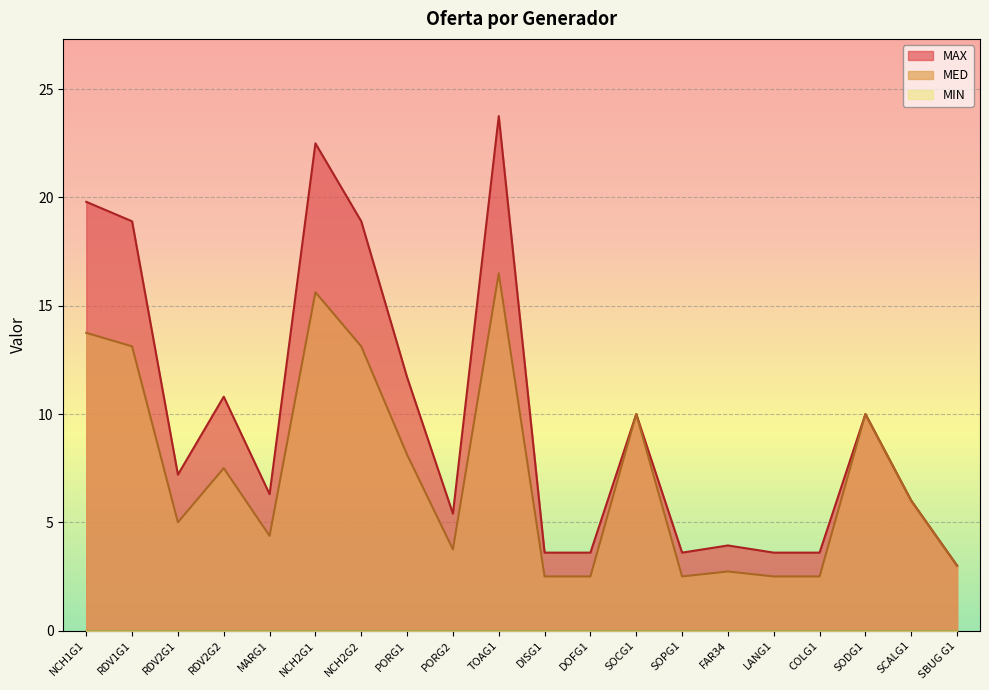

Between RDV2G2 and SOPG1, which series saw the biggest shift?

MAX